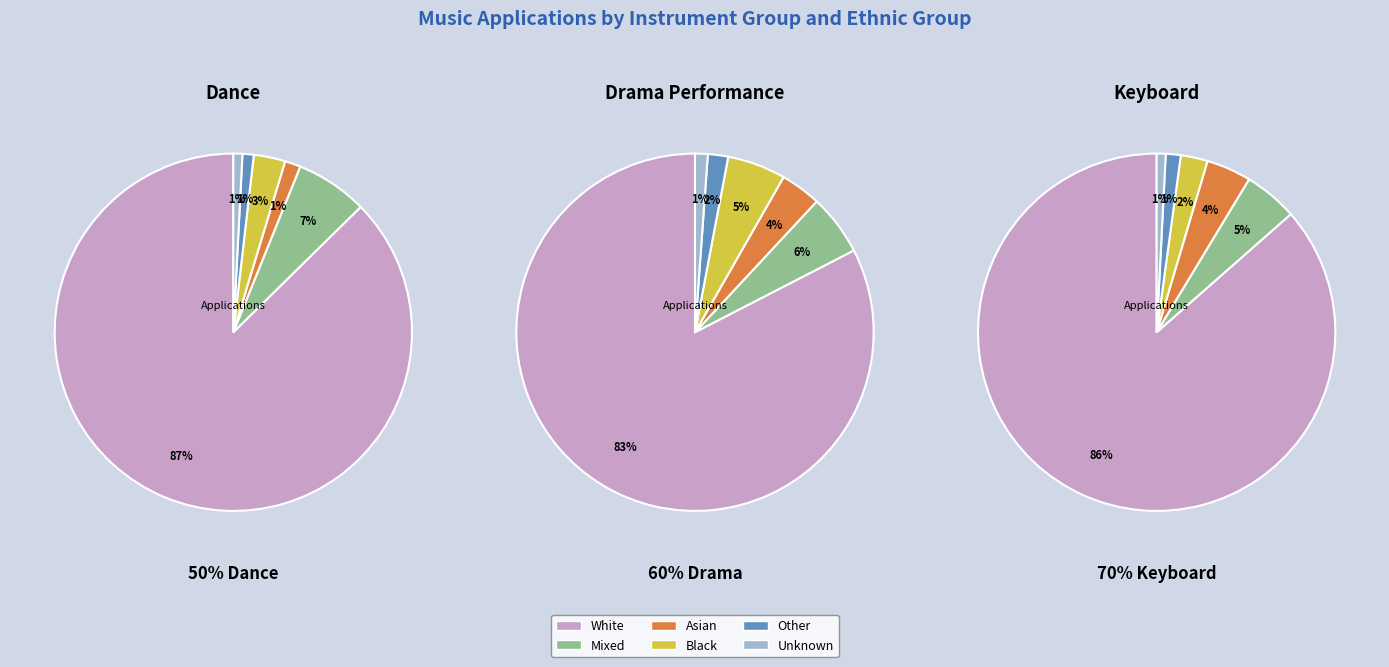

What percentage is the 7 slice, to the nearest percent?

2%